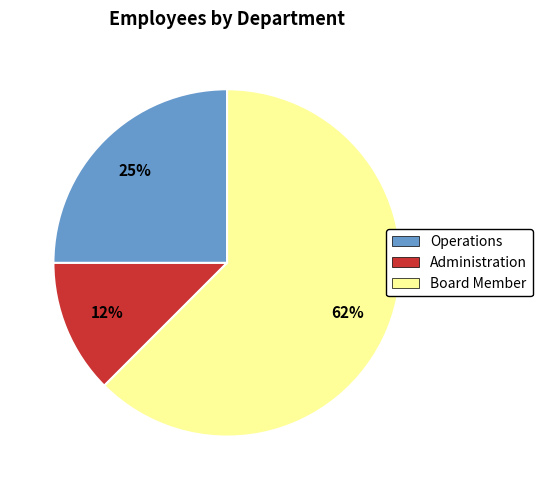

How many slices are in this pie chart?

3